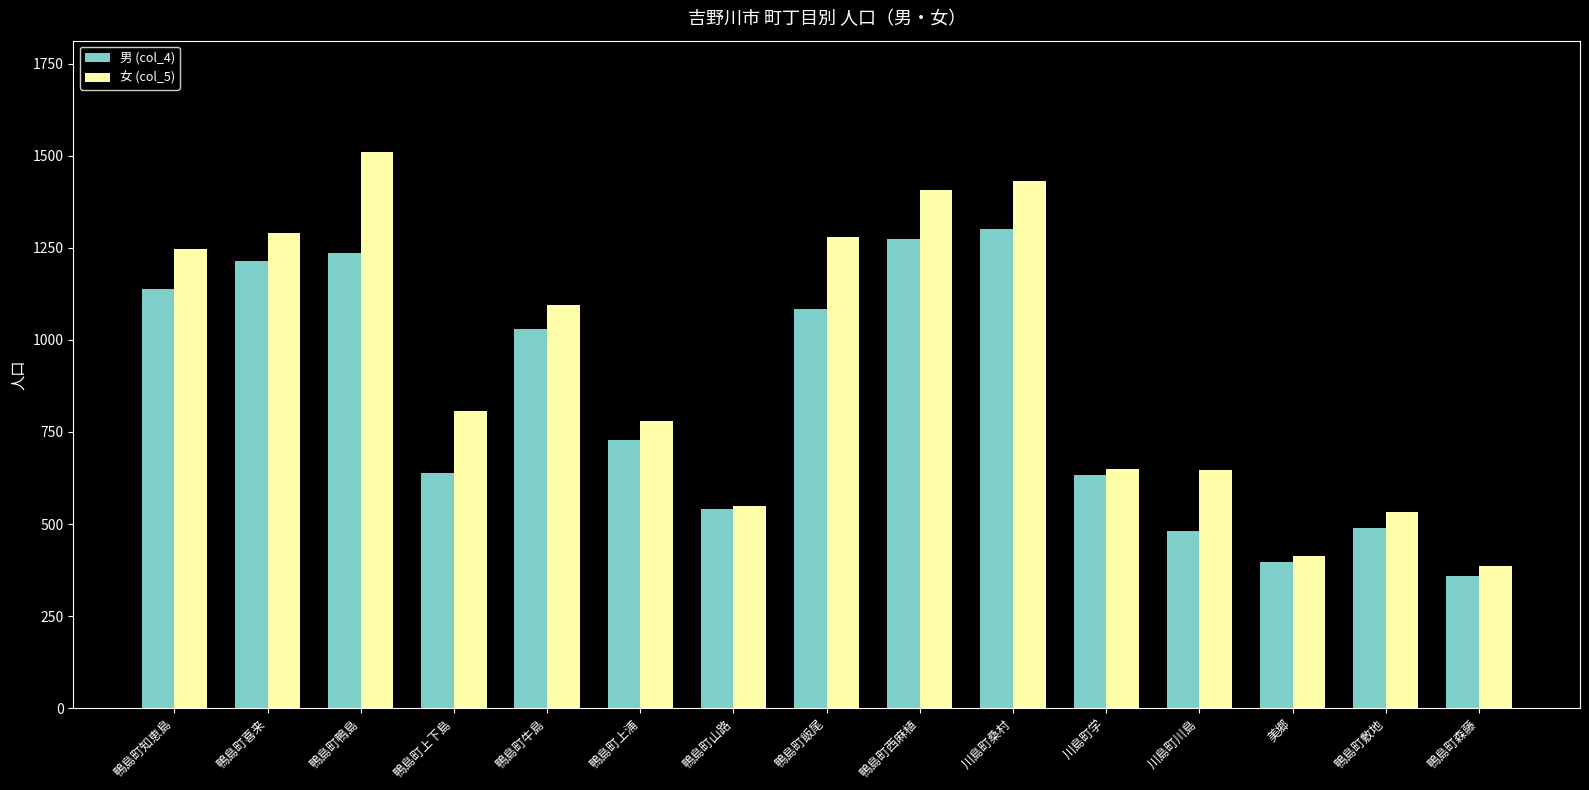

What is the difference between the second highest and second lowest values in the 男 (col_4) series?

876